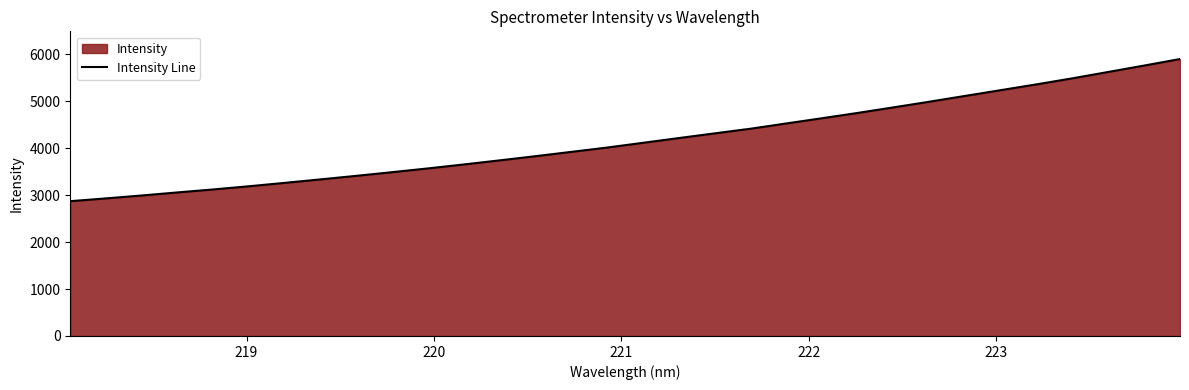

What is the minimum value shown in the chart?

2869.9